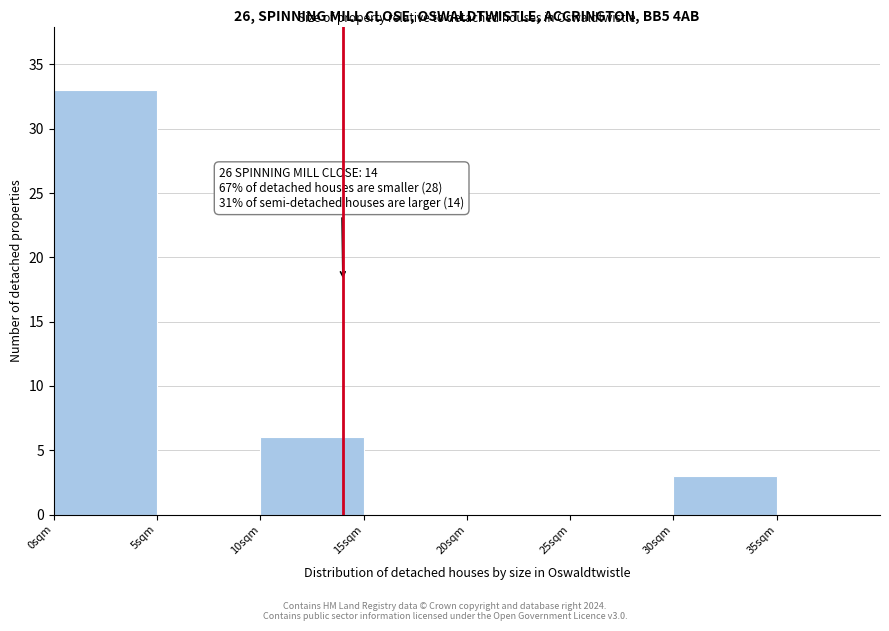

Over which range of the x-axis is the bar tallest?

0 to 5